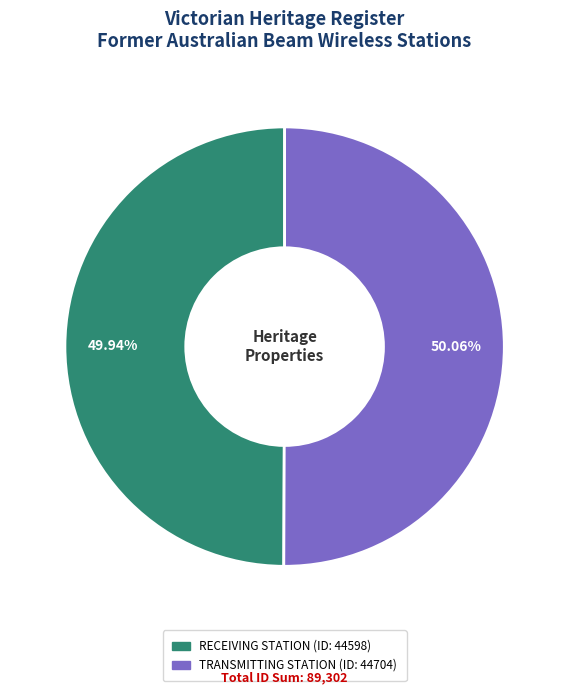

Is there a majority slice in this chart?

Yes